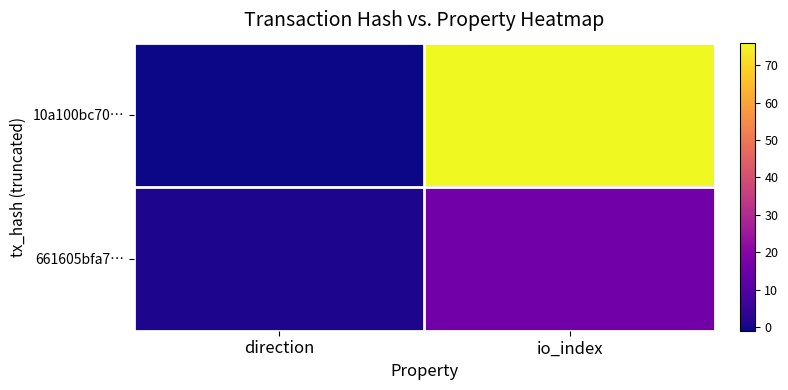

At how many categories does at least one series exceed 33?

1